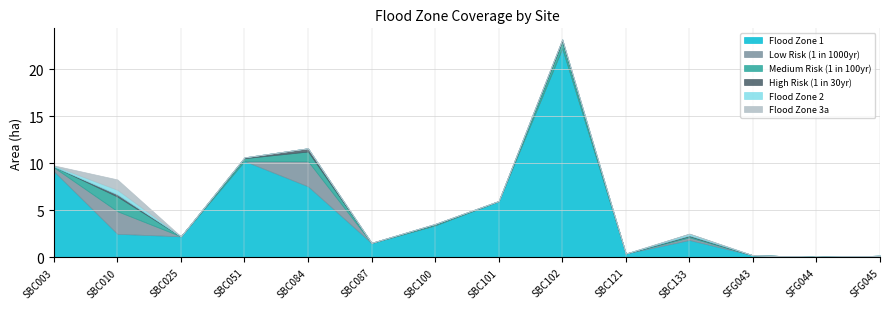

True or false: Low Risk (1 in 1000yr) has more than 1 interior local peaks.

True